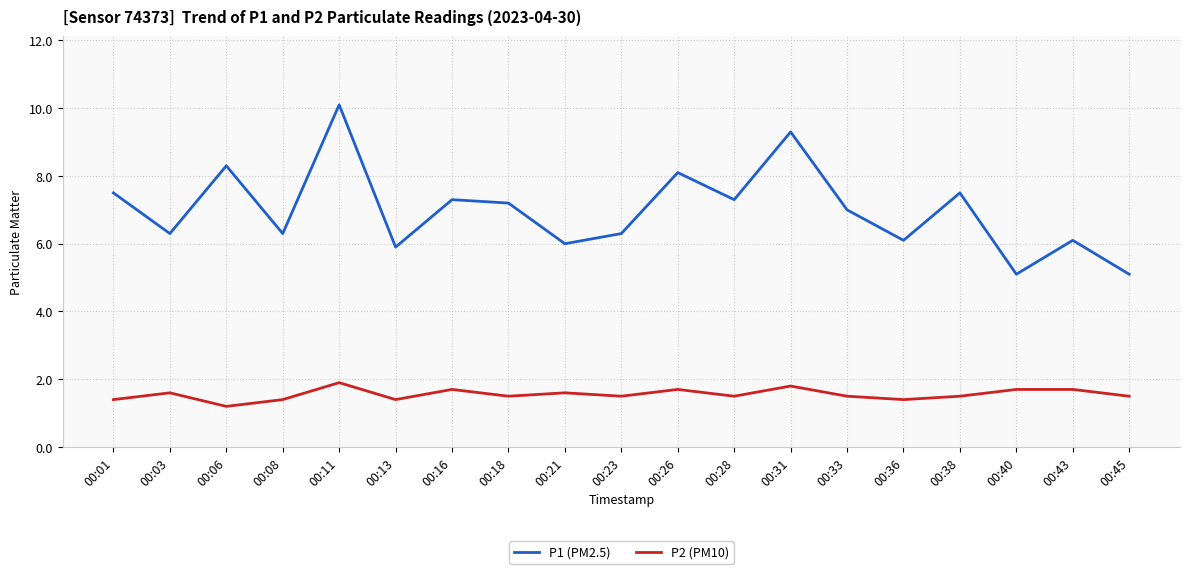

Which label corresponds to the smallest value in the chart?

00:06